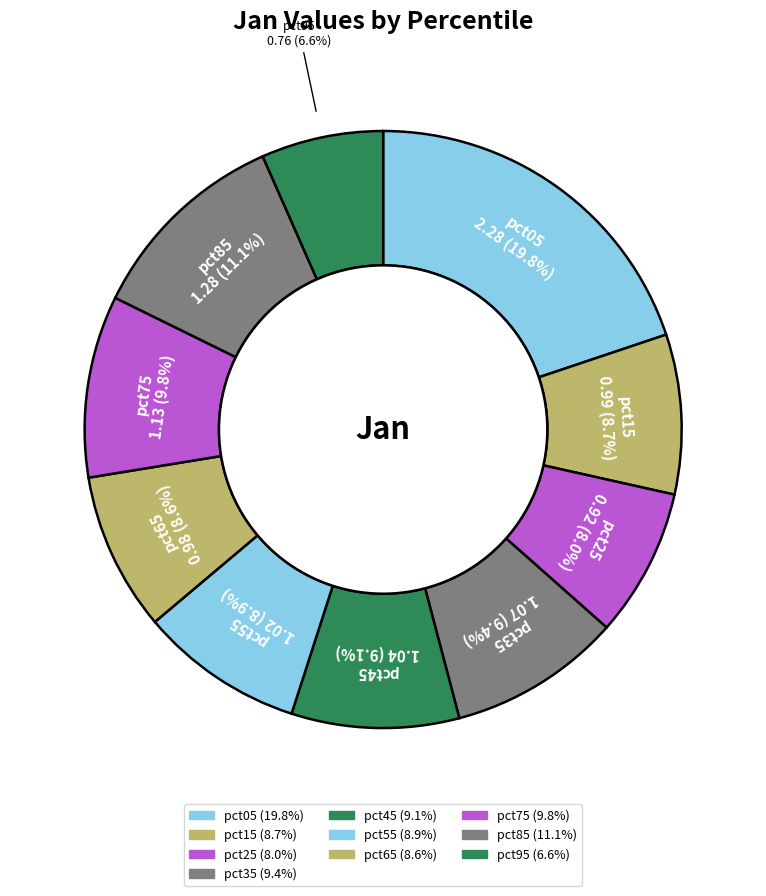

To the nearest percent, what percentage of the pie is pct95?

7%